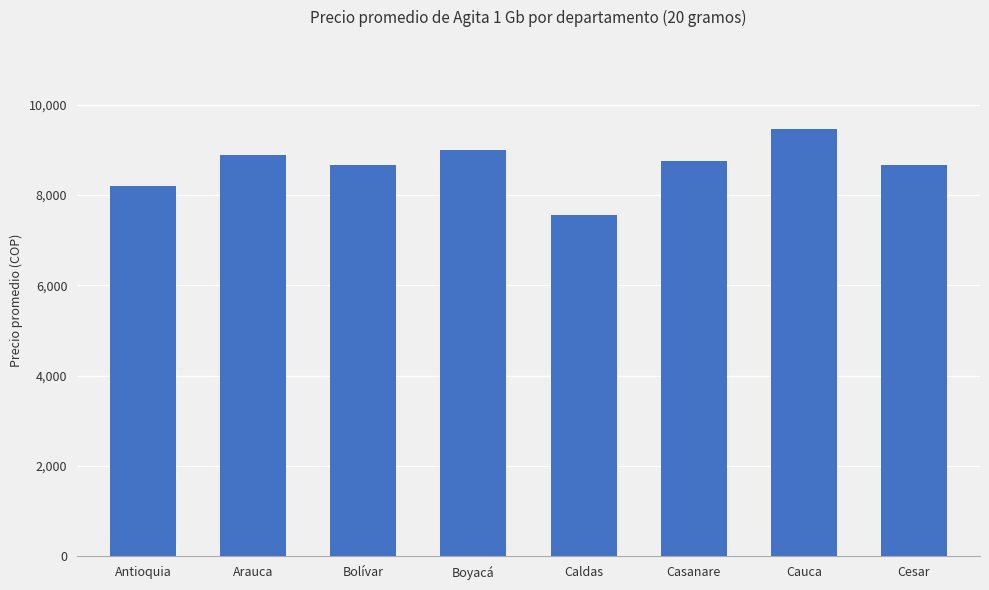

What value does the data have at Cesar?

8658.3